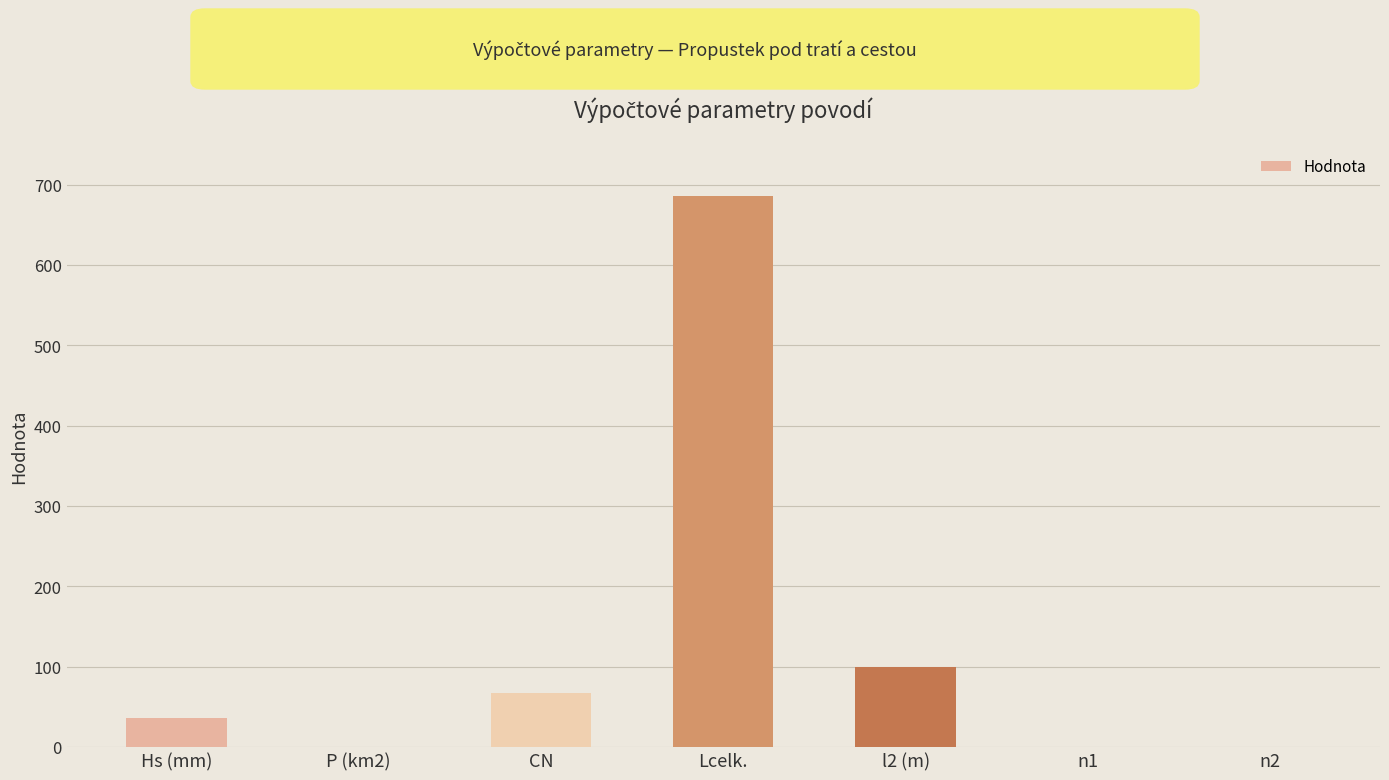

What is the change in value from n1 to n2?

-0.1